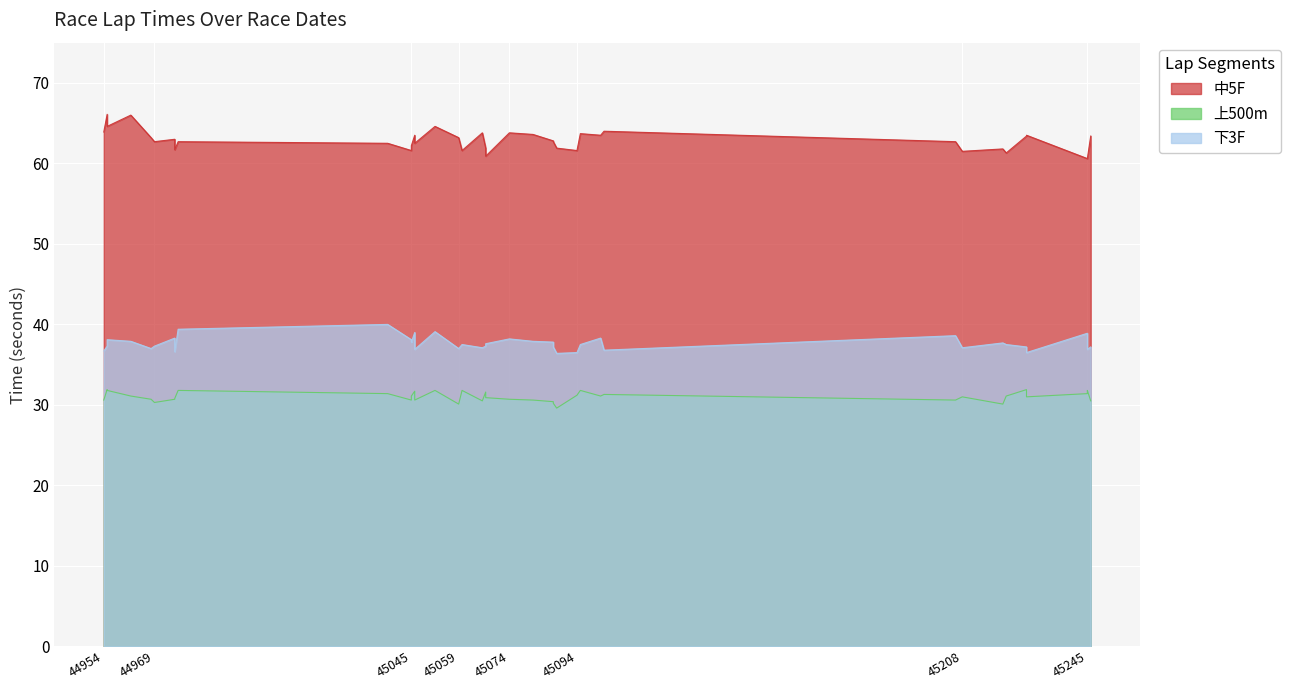

Read the 下3F value at 45208.

37.1